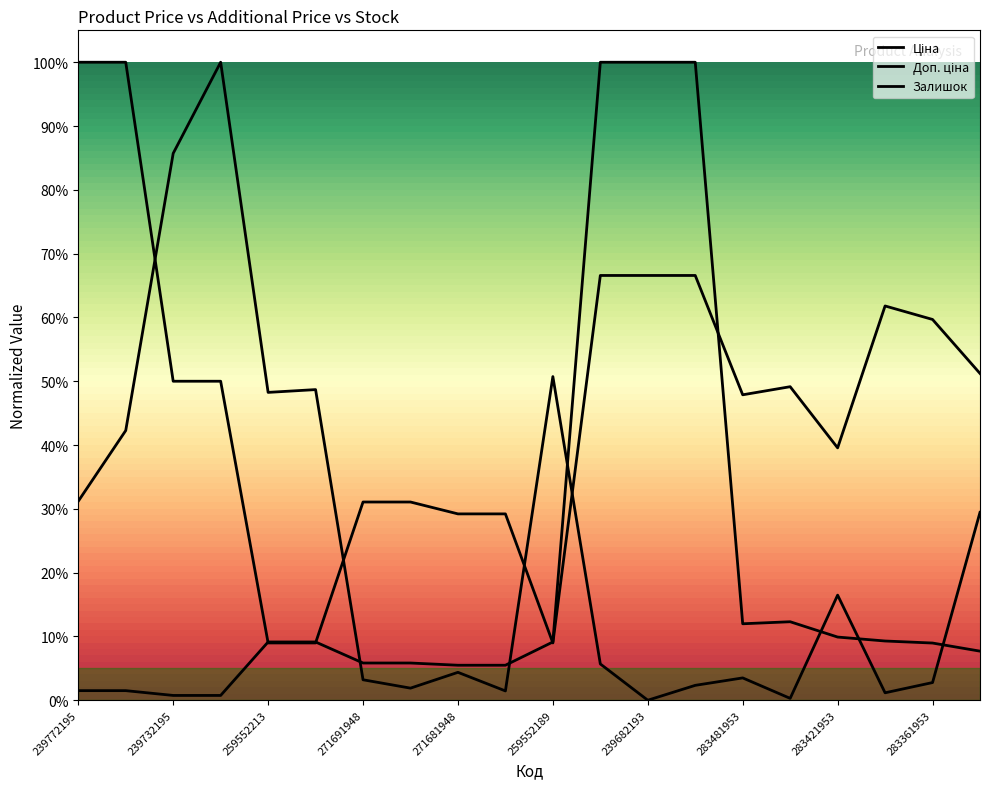

How many intersections are there between Залишок and Ціна?

6